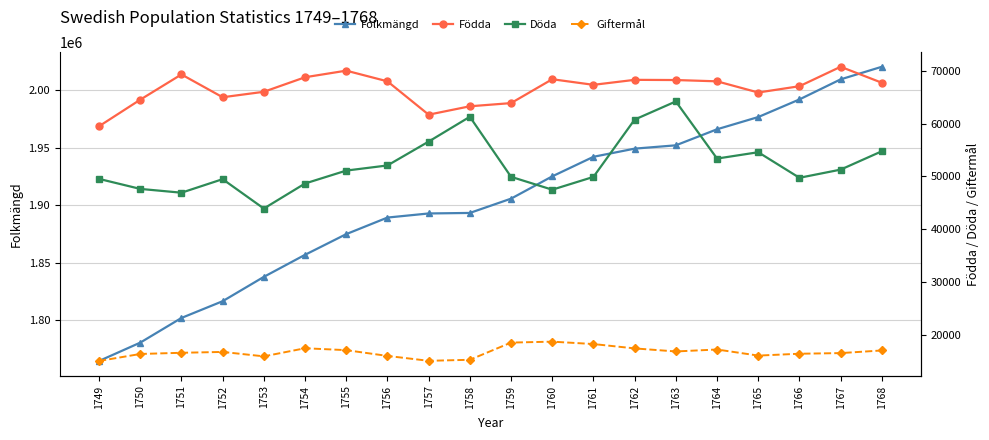

Which category has the lowest value across all series?

1749